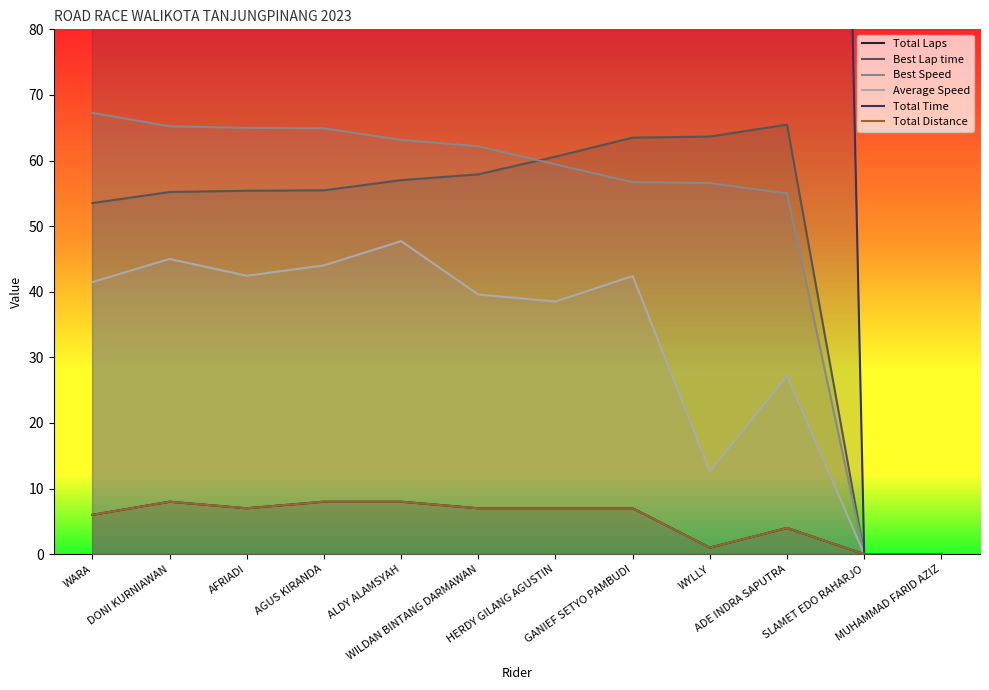

What is the sum of the Total Laps values at DONI KURNIAWAN and SLAMET EDO RAHARJO?

8.0